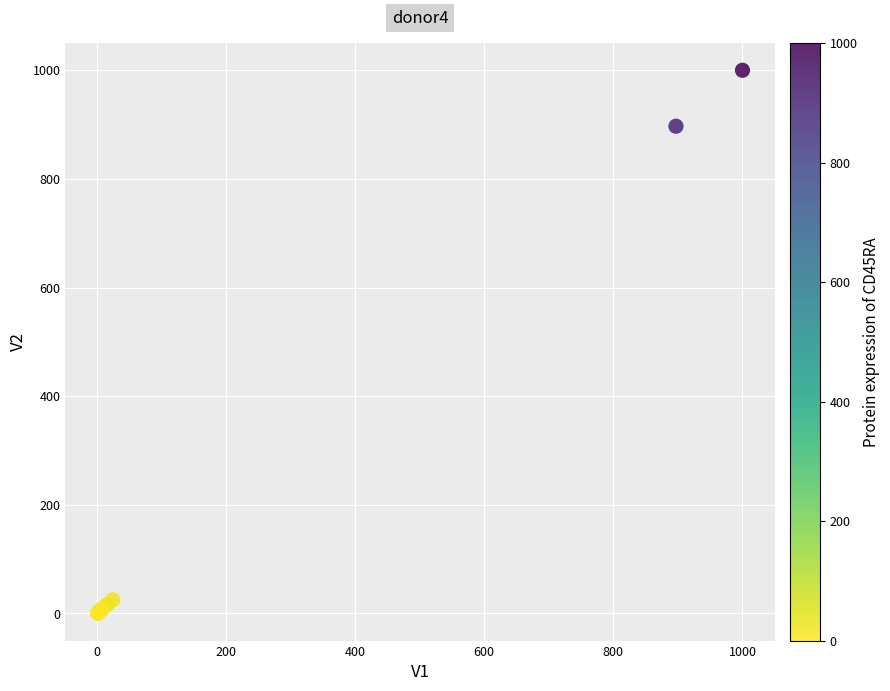

What Y value in the scatter plot is closest to 500?

897